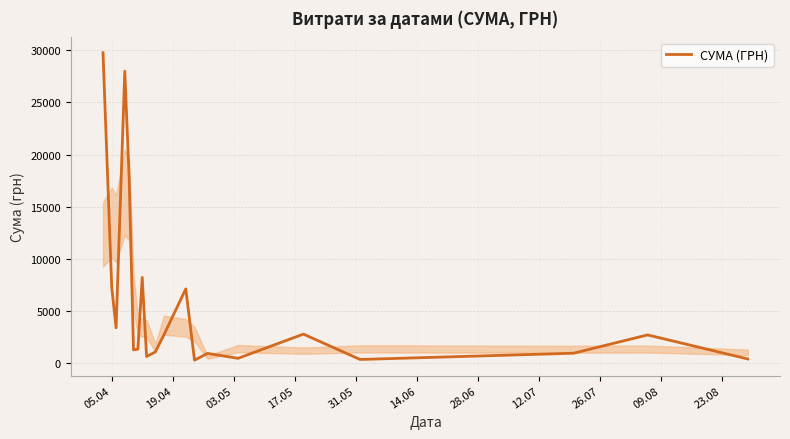

What is the difference between the maximum and minimum values?

29485.0